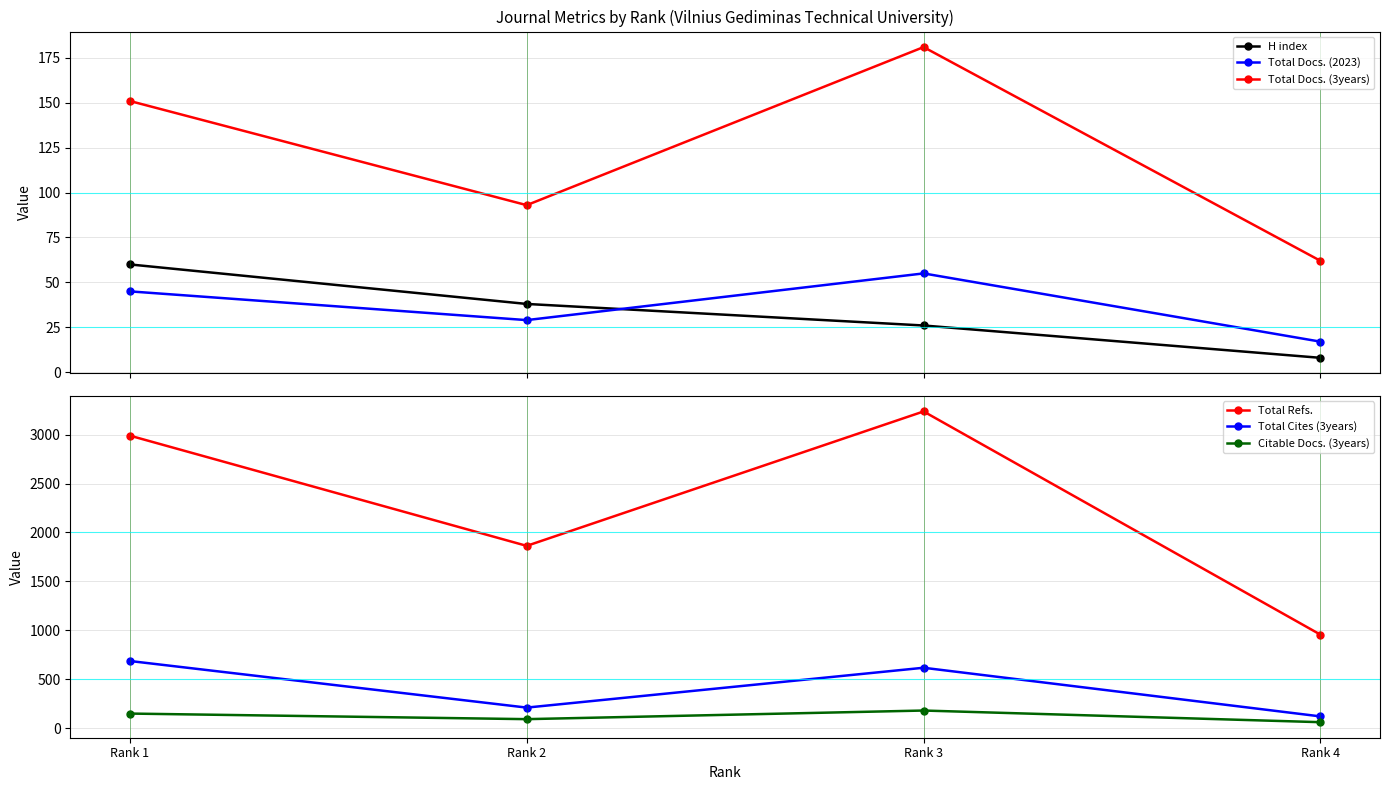

At which category does Total Cites (3years) reach its first local valley?

Rank 2